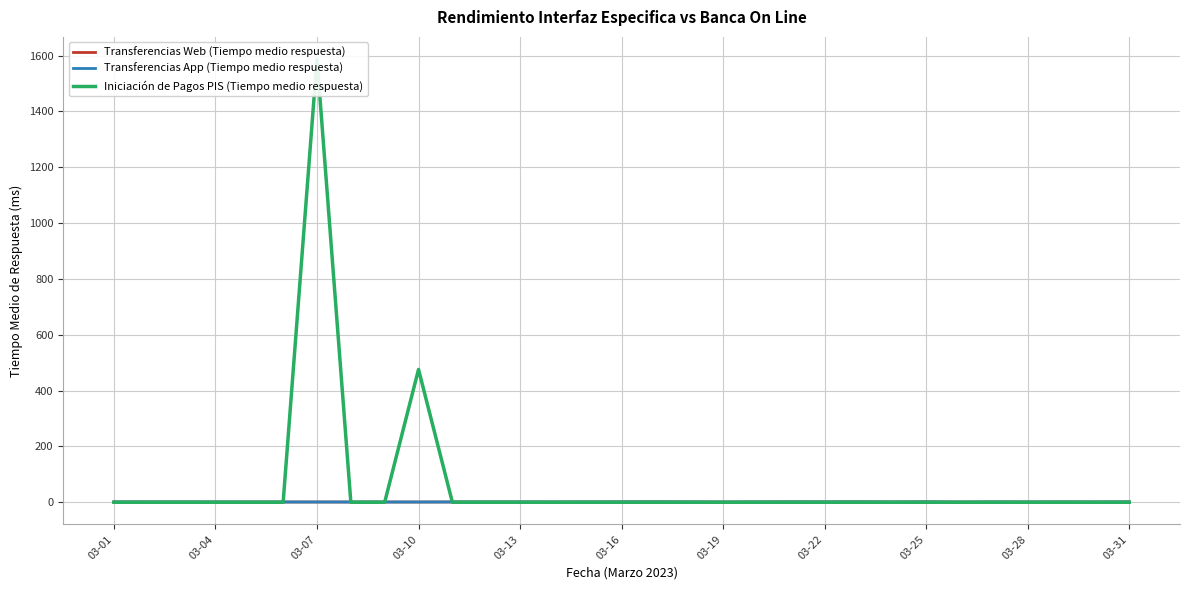

How many times do Transferencias Web (Tiempo medio respuesta) and Iniciación de Pagos PIS (Tiempo medio respuesta) cross each other?

4